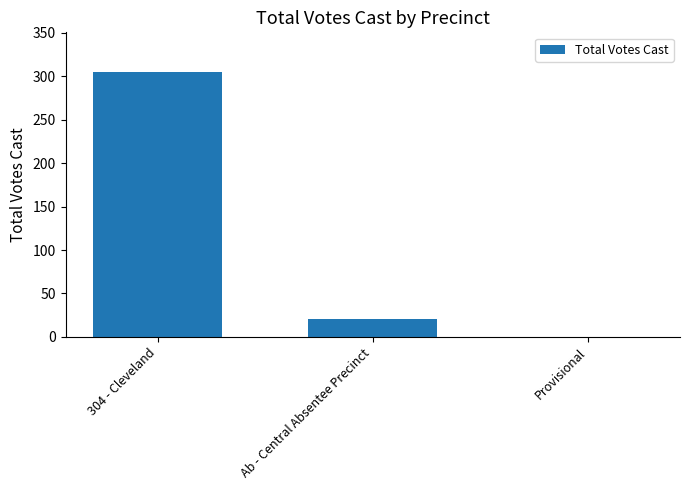

What is the change in value from 304 - Cleveland to Provisional?

-305